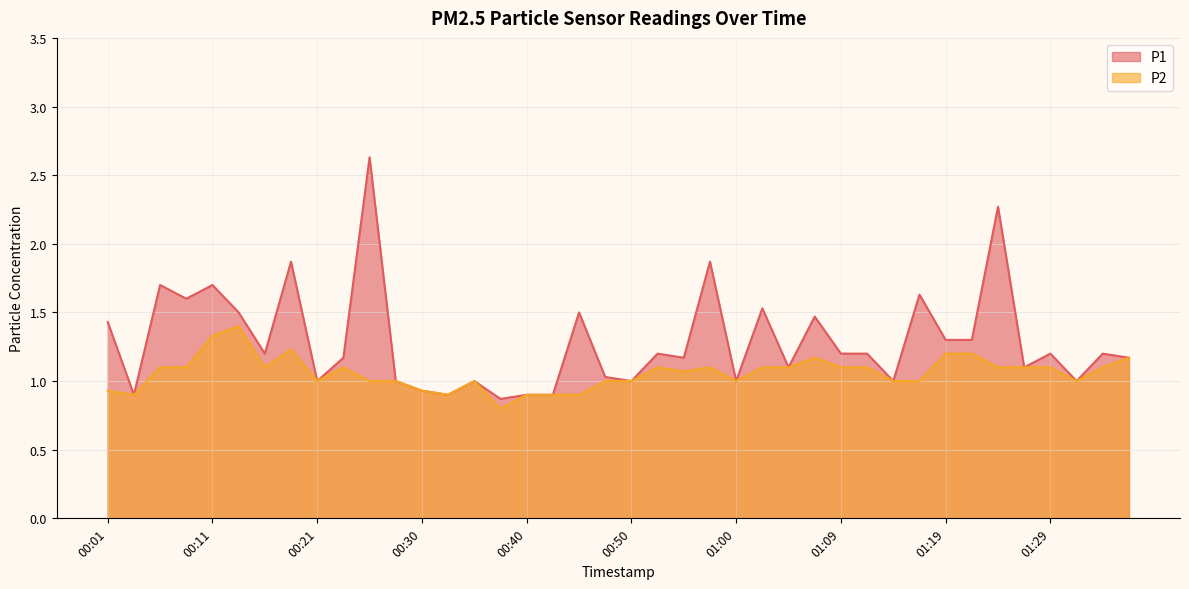

Where does the P2 series first go above 1?

00:06